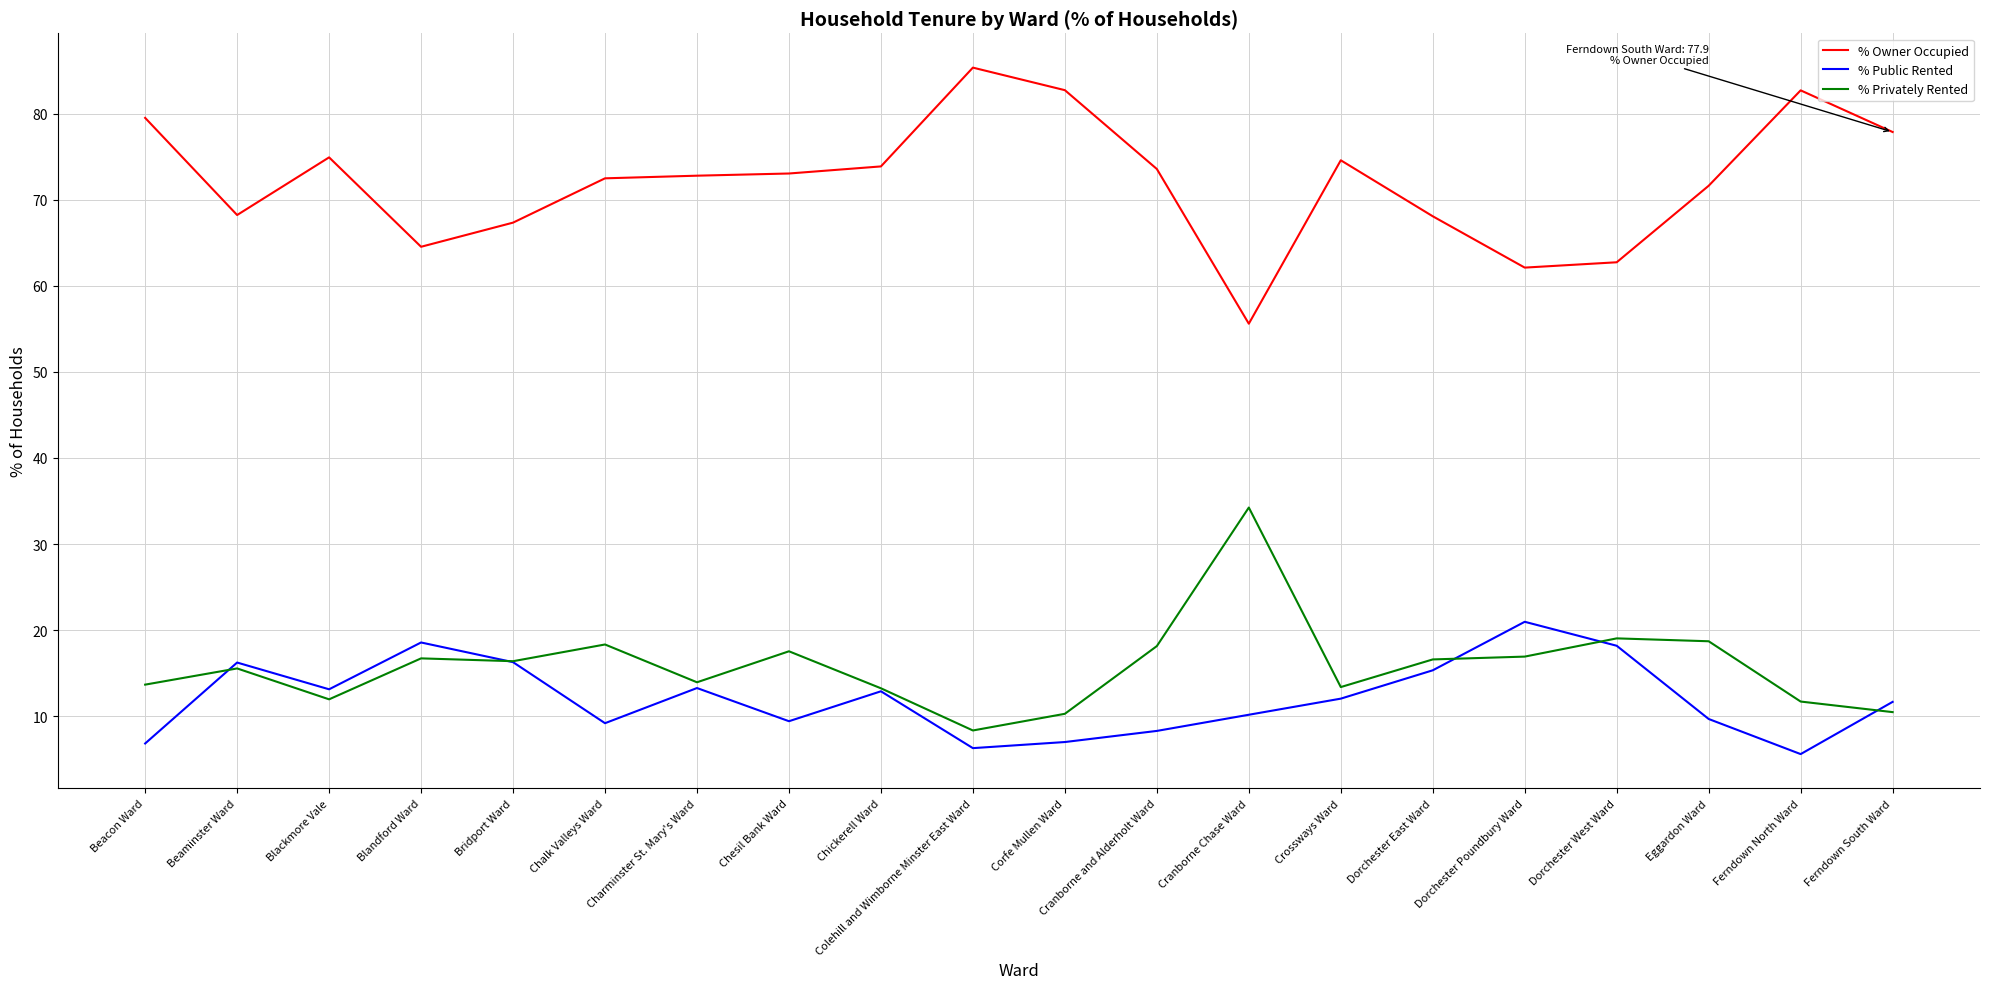

What position from the left is Ferndown South Ward?

20